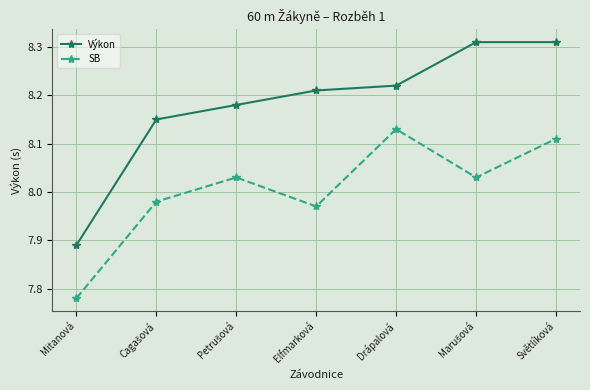

True or false: Výkon and SB cross at least once.

False